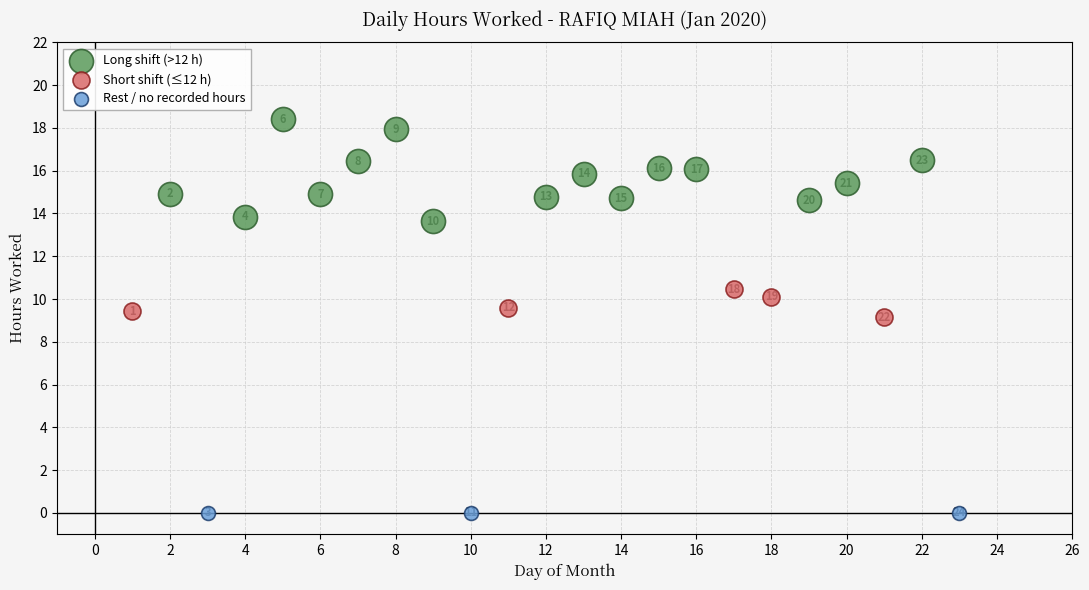

Which series contains the highest Y value?

Long shift (>12 h)